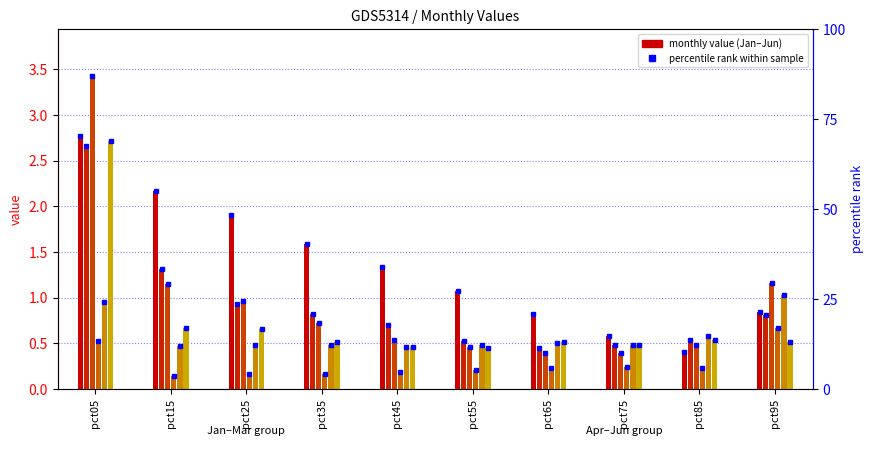

What is the maximum value for Mar?

3.4